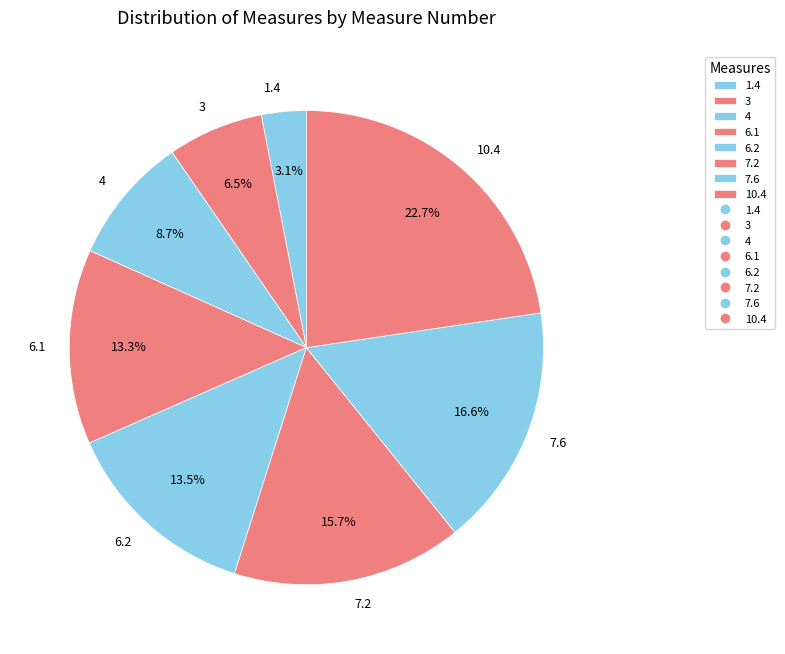

Which category has the biggest portion of the pie?

10.4